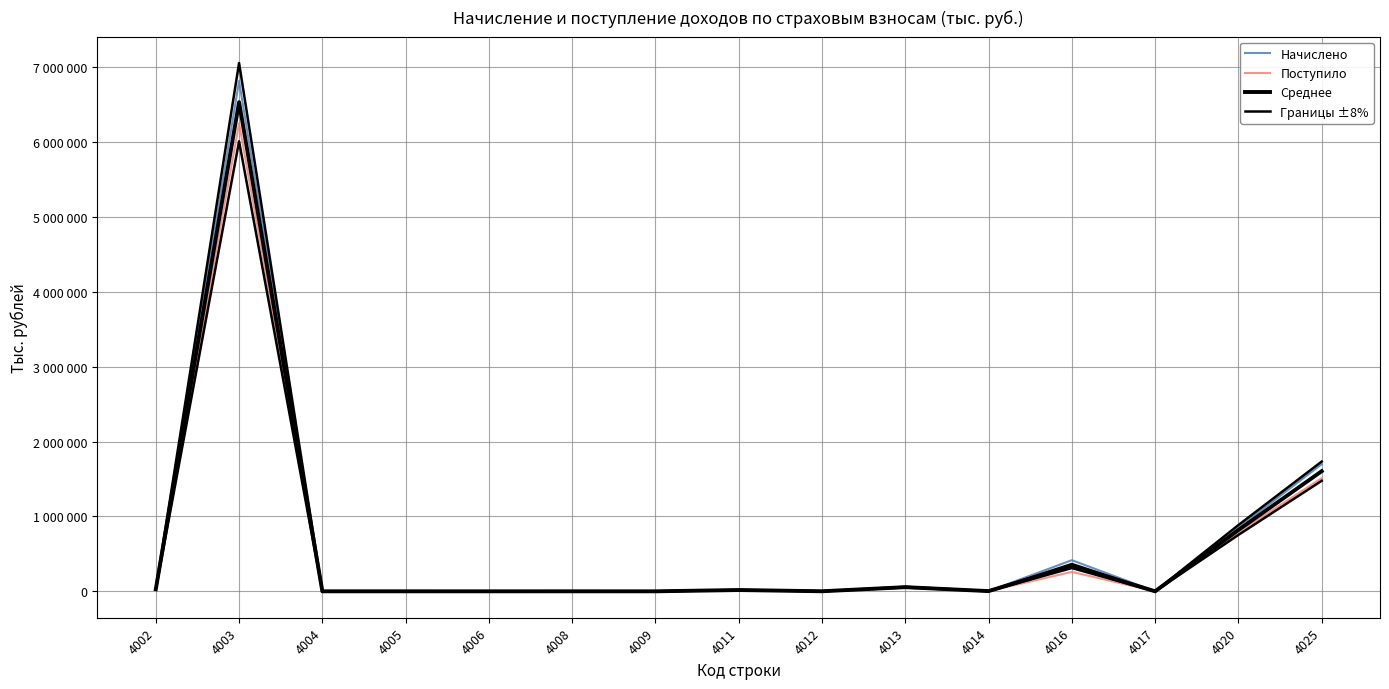

Does the chart display data point markers on the line(s)?

No